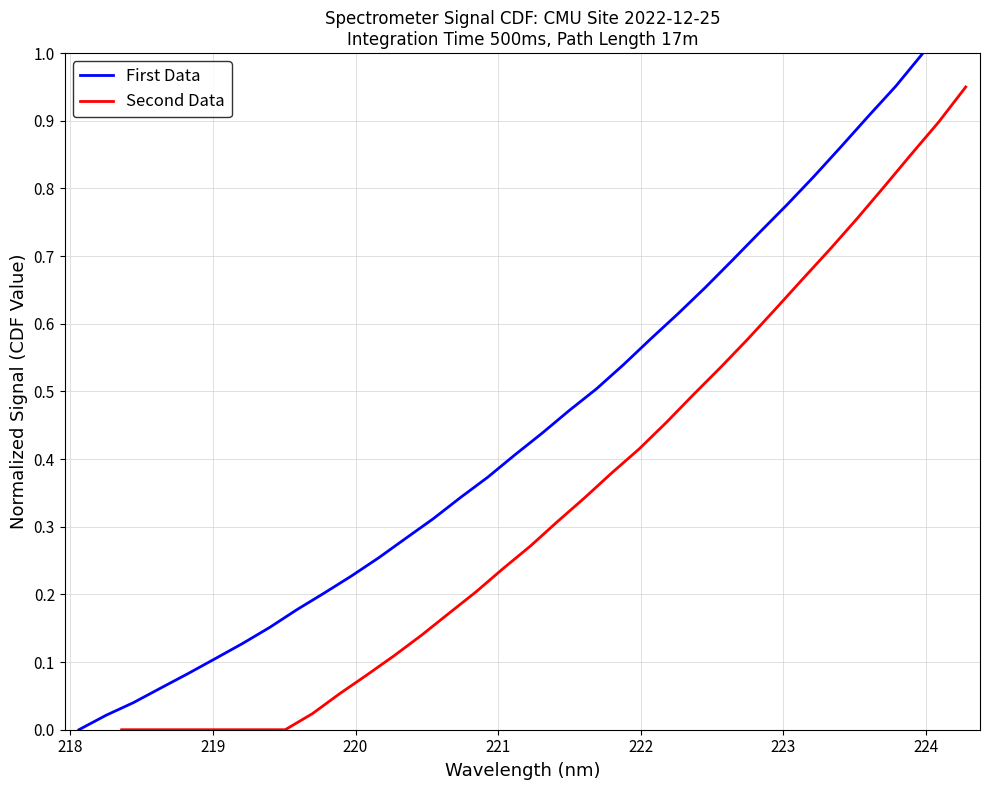

How many categories are shown in the chart?

32